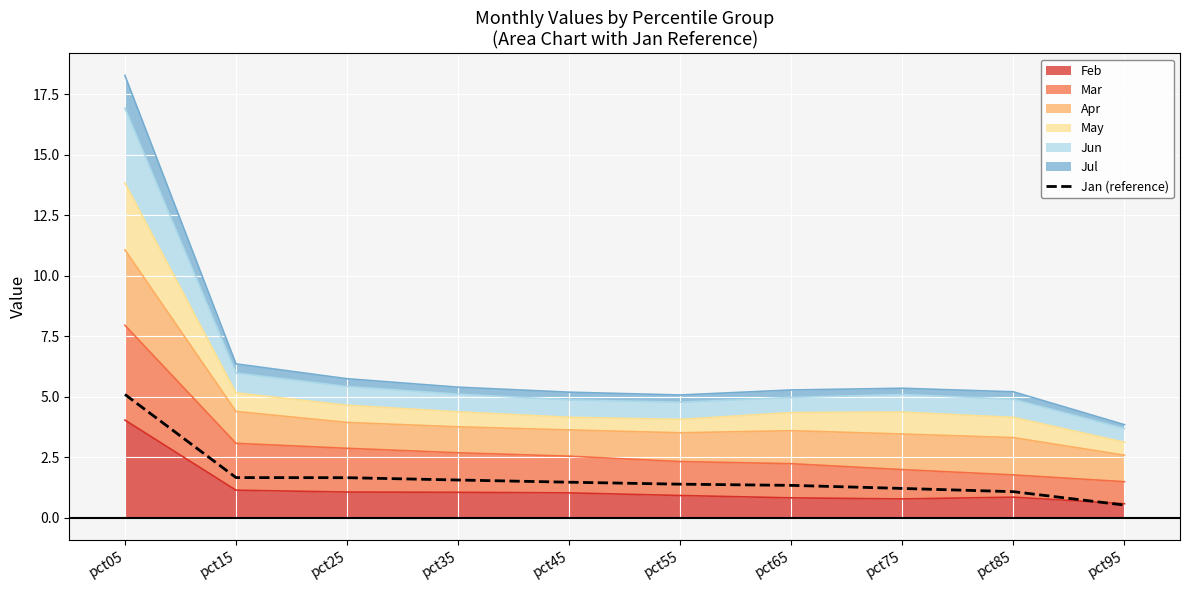

Reading right to left, list all the values displayed in this chart.

0.5	1.1	1.2	1.3	1.4	1.5	1.6	1.7	1.7	5.1